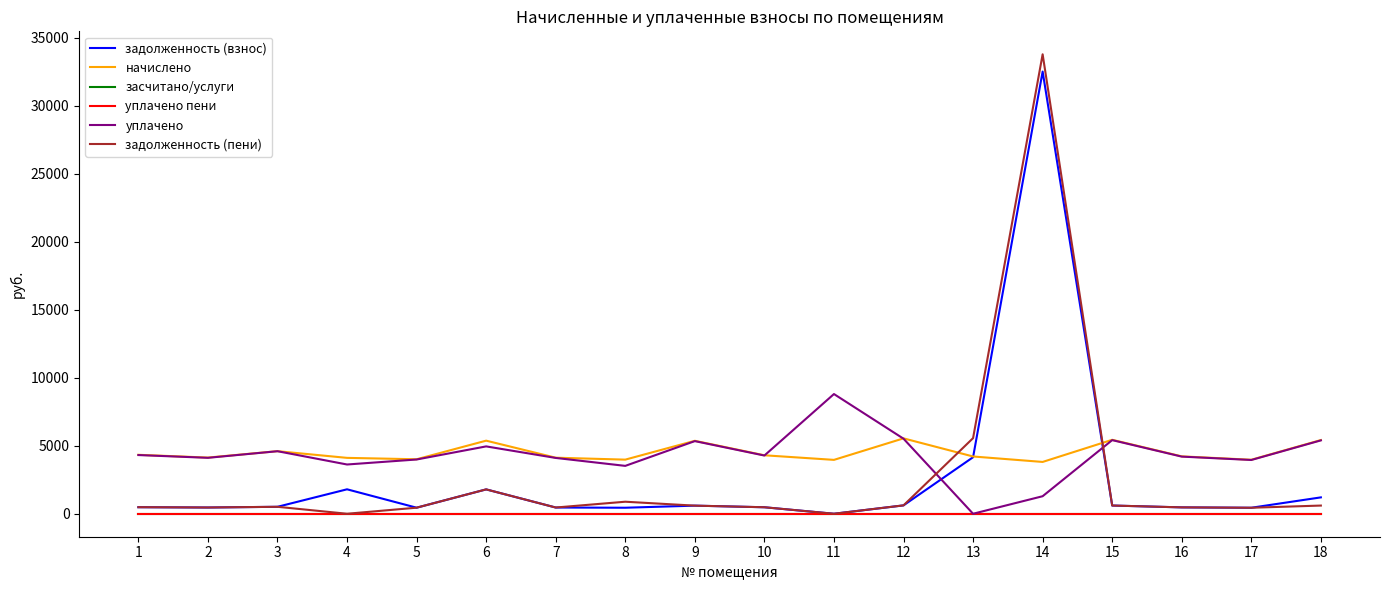

At 8, list the series in order from largest to smallest.

начислено, уплачено, задолженность (пени), задолженность (взнос), засчитано/услуги, уплачено пени